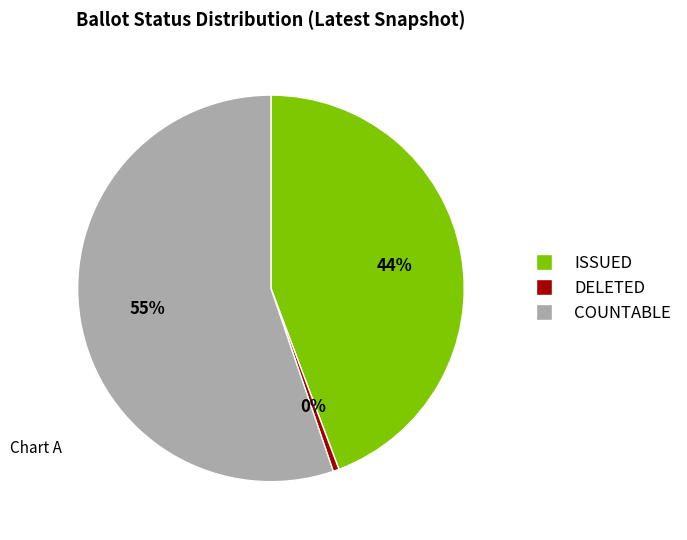

Combined, do COUNTABLE and DELETED account for over 50%?

Yes